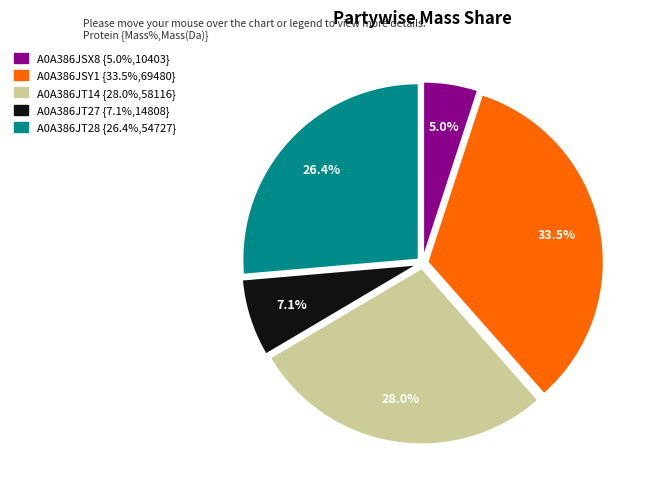

Between A0A386JSX8 and A0A386JT28, which is larger?

A0A386JT28